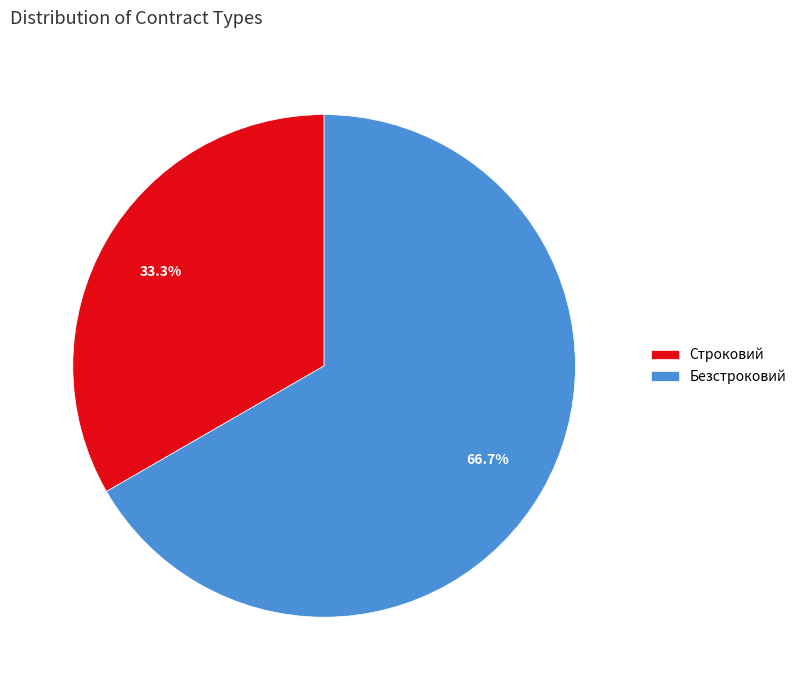

To the nearest percent, what percentage of the pie is Строковий?

33%